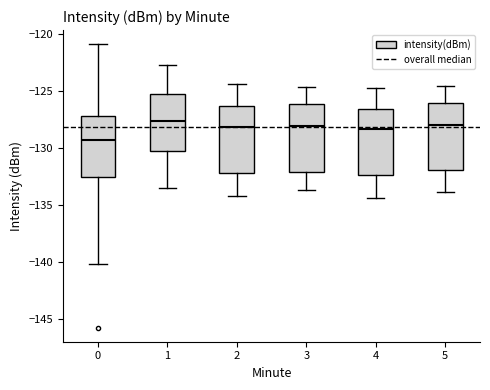

Where is the lower edge of the box at x = 0 on the y-axis? The values are not printed on the chart, so give them approximately, as read against the axis.

-132.5